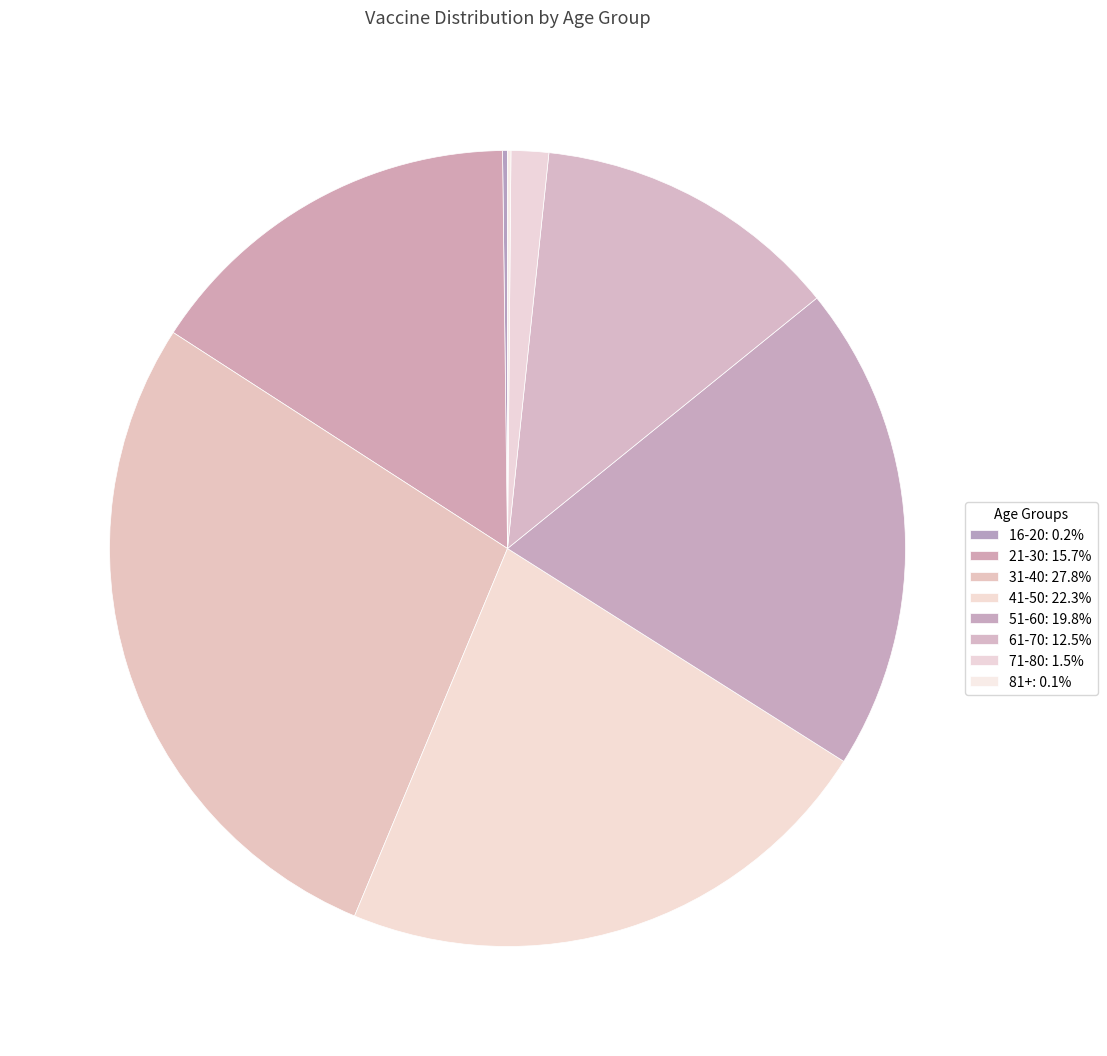

What is the largest slice in the pie chart?

31-40